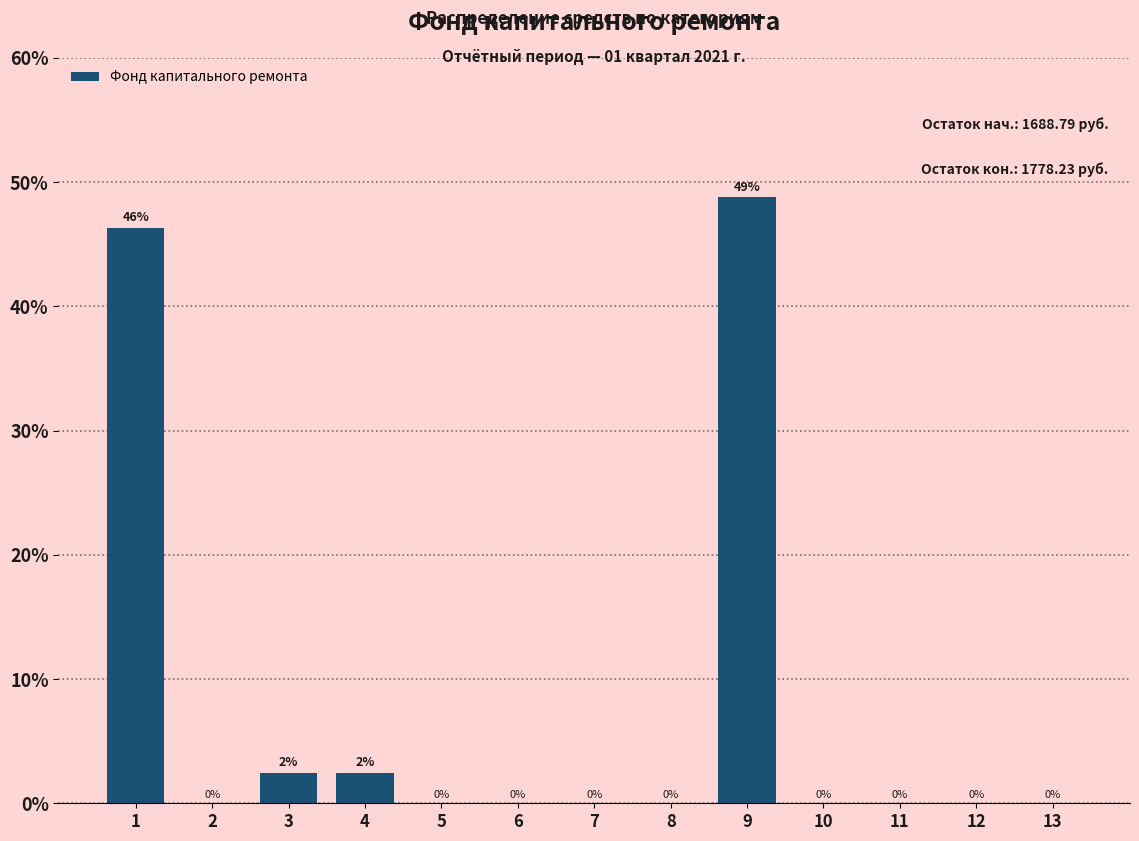

Which has a higher value, 6 or 3?

3